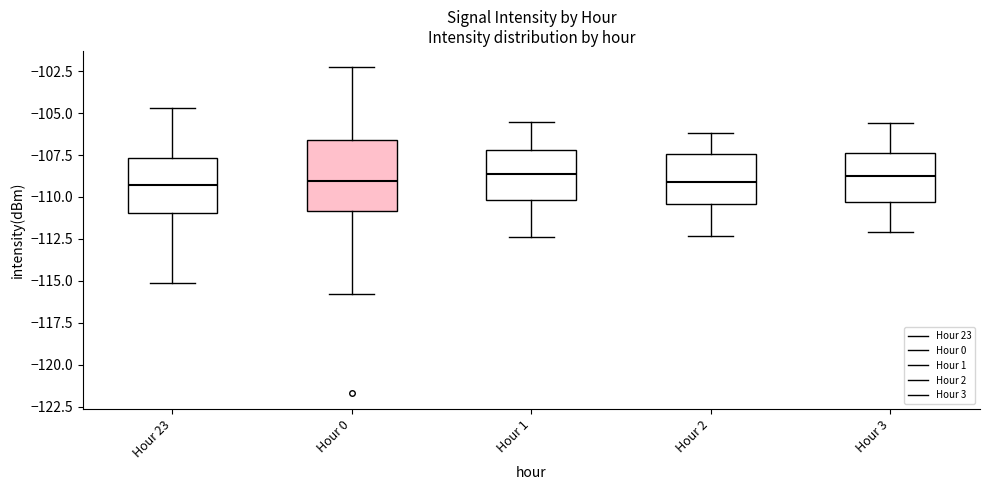

Reading left to right, read every box against the y-axis: the position of its median line, the range the box covers, and the ends of its whiskers. The values are not printed on the chart, so give them approximately, as read against the axis.

Hour 23: median -109.5, box -111.0 to -107.5, whiskers -115.0 to -104.5
Hour 0: median -109.0, box -111.0 to -106.5, whiskers -116.0 to -102.5
Hour 1: median -108.5, box -110.0 to -107.0, whiskers -112.5 to -105.5
Hour 2: median -109.0, box -110.5 to -107.5, whiskers -112.5 to -106.0
Hour 3: median -108.5, box -110.5 to -107.5, whiskers -112.0 to -105.5